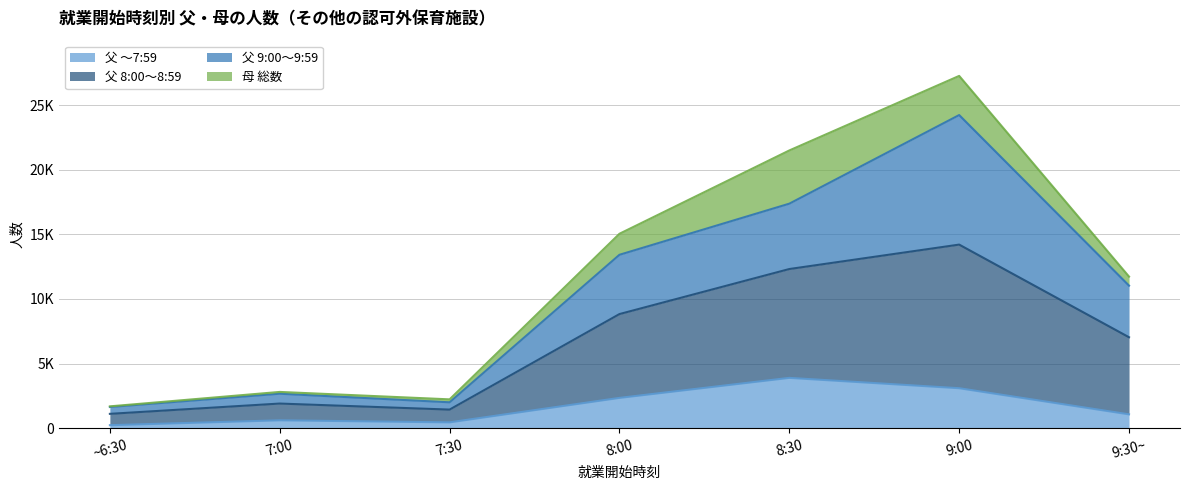

What is the sum of all 父 ～7:59 values?

11700